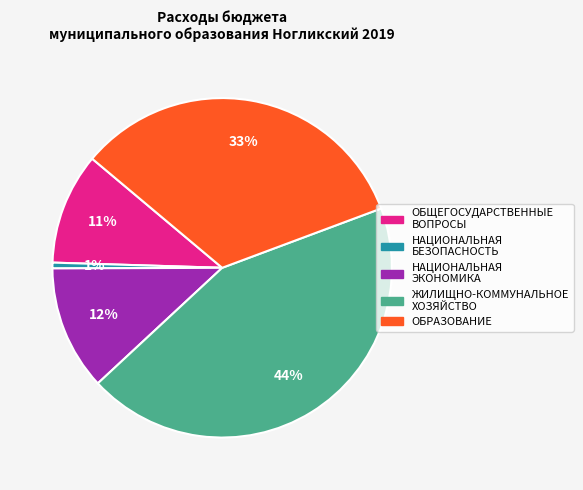

Which category has the smallest portion of the pie?

НАЦИОНАЛЬНАЯ БЕЗОПАСНОСТЬ